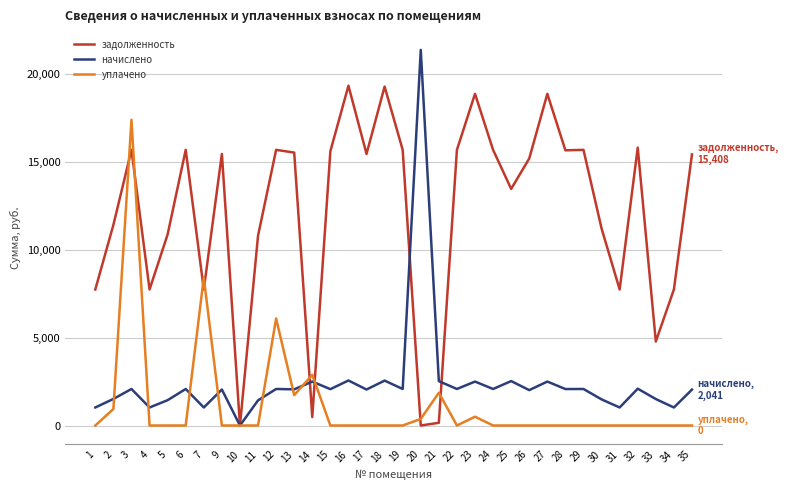

The value of начислено at 7 is 1024.0. True or false?

True